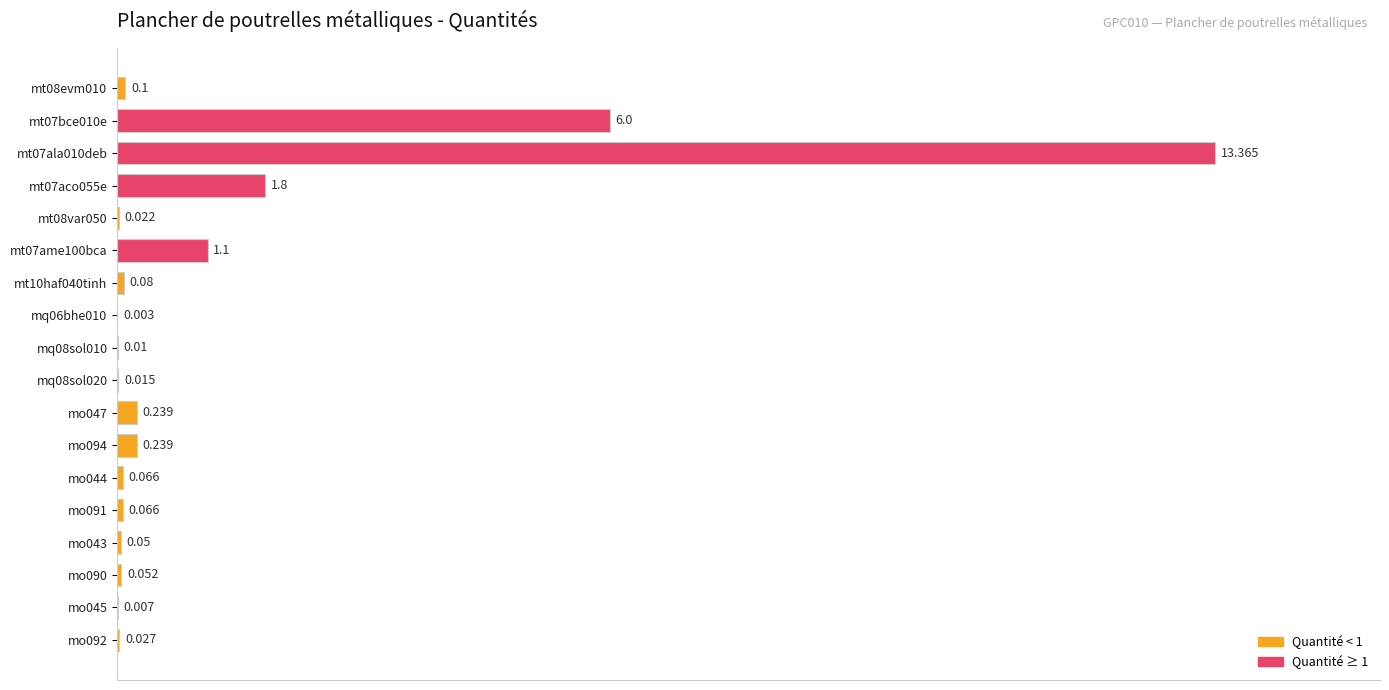

How many data points does each series have?

18